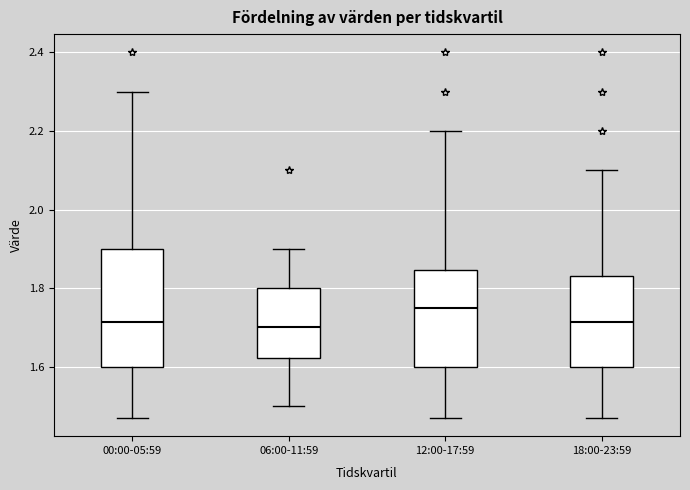

Where is the upper edge of the box for 00:00-05:59 on the y-axis? The values are not printed on the chart, so give them approximately, as read against the axis.

1.90